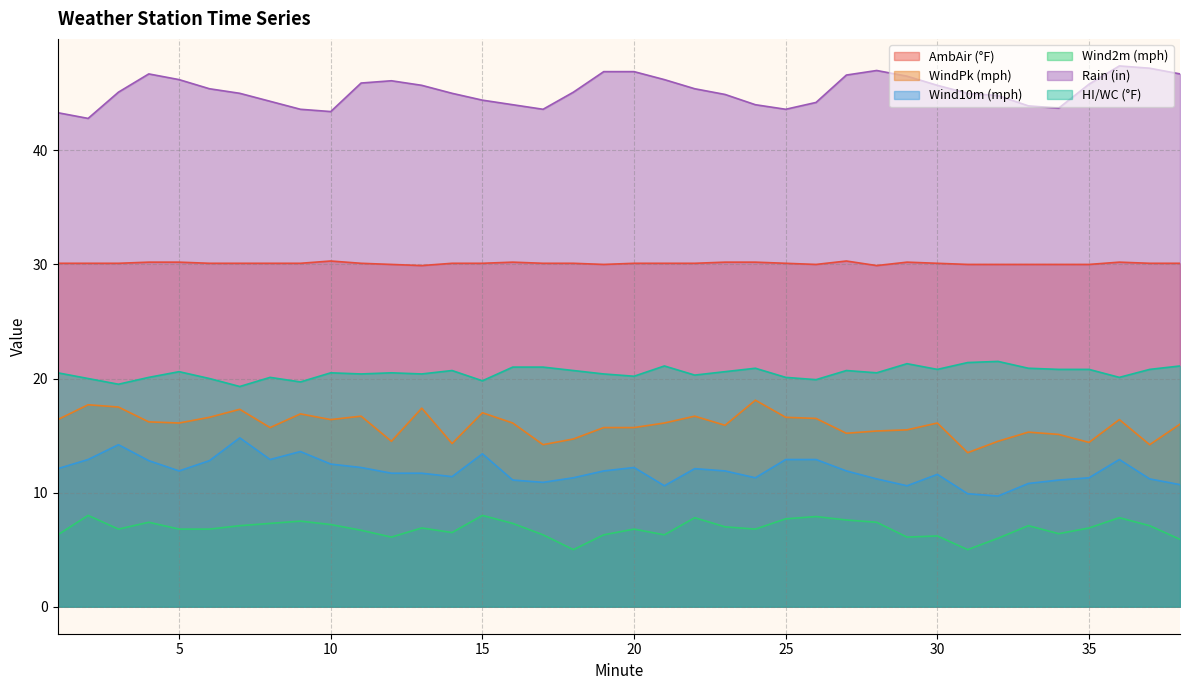

Is the value of Wind2m (mph) at 31 greater than the value of Rain (in) at 15?

No